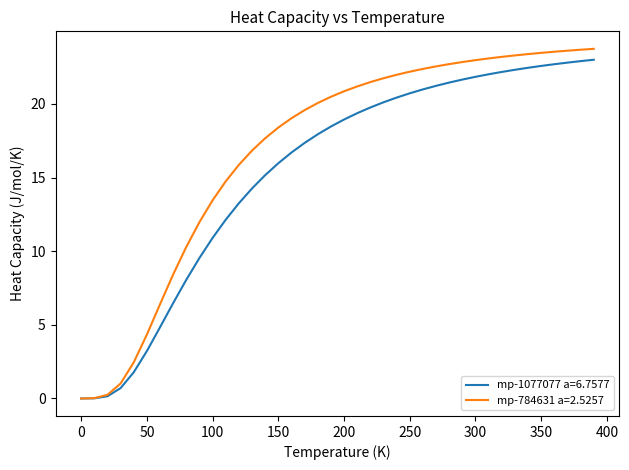

Which series has the largest total across all categories?

mp-784631 a=2.5257